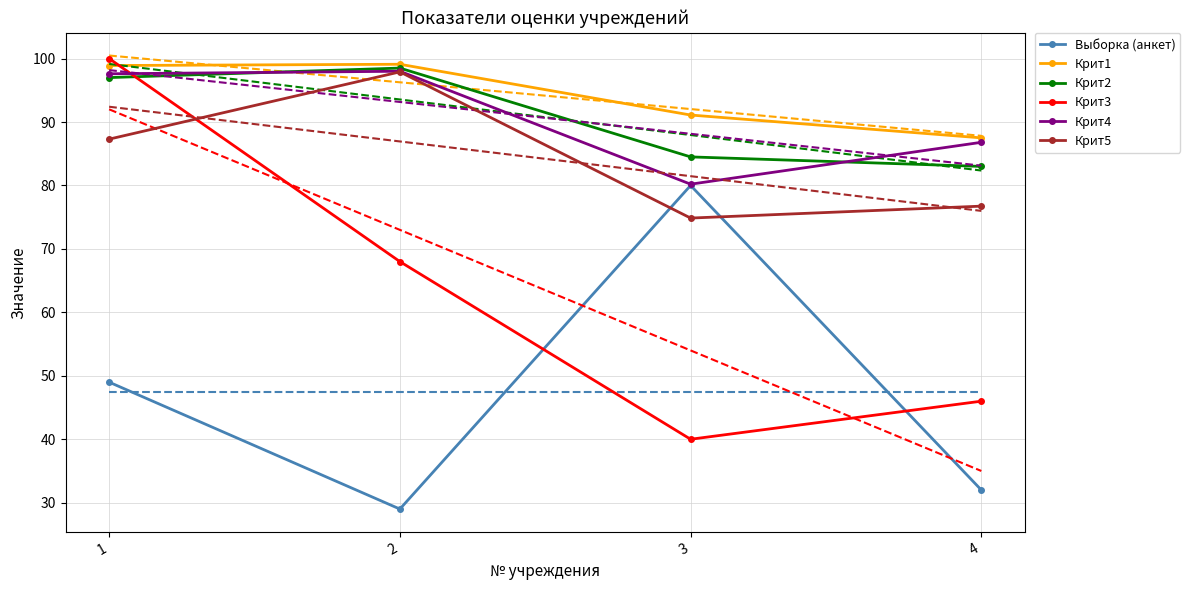

What is the sum of the Крит4 values at 4 and 3?

167.0